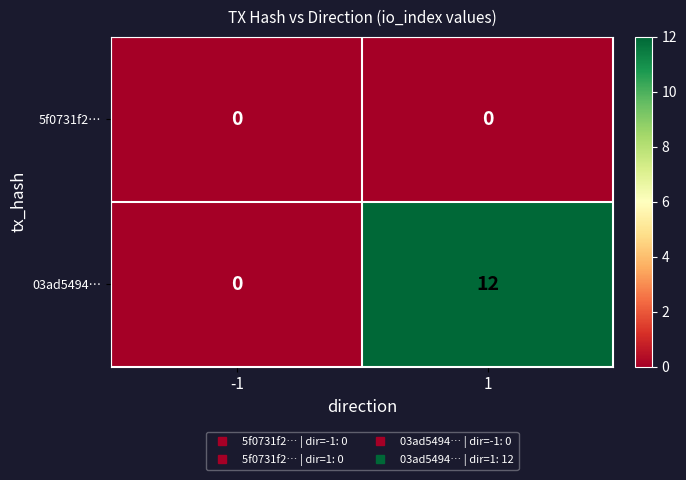

The value of 5f0731f2… at 1 is 0. True or false?

True